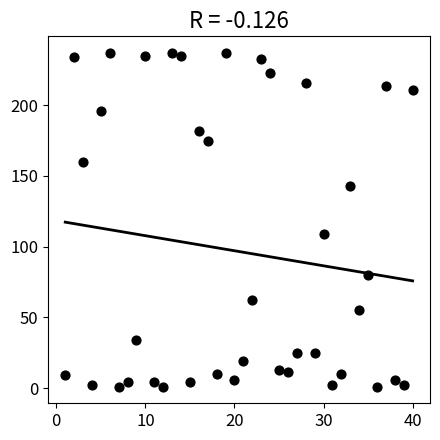

What Y value in the scatter plot is closest to 119?

109